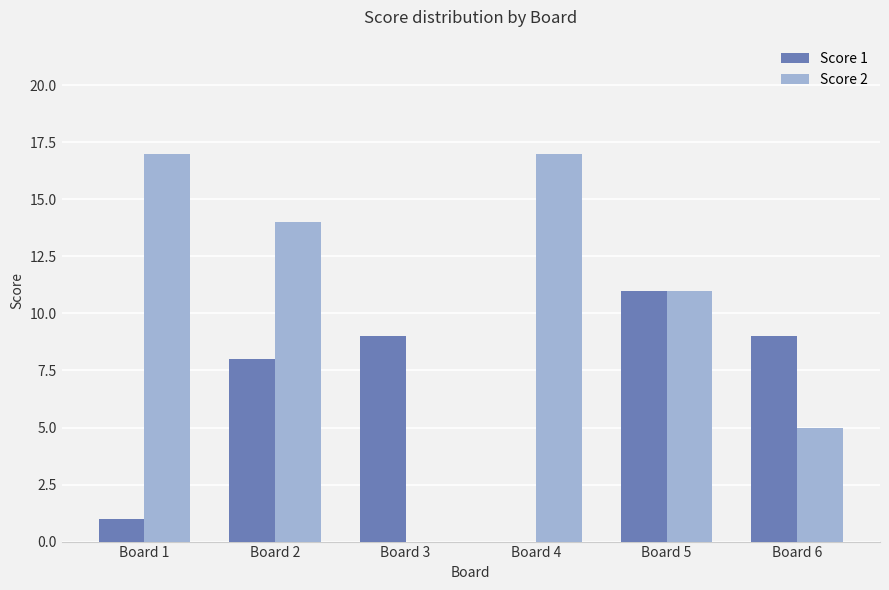

At which label does Score 2 first exceed 14?

Board 1